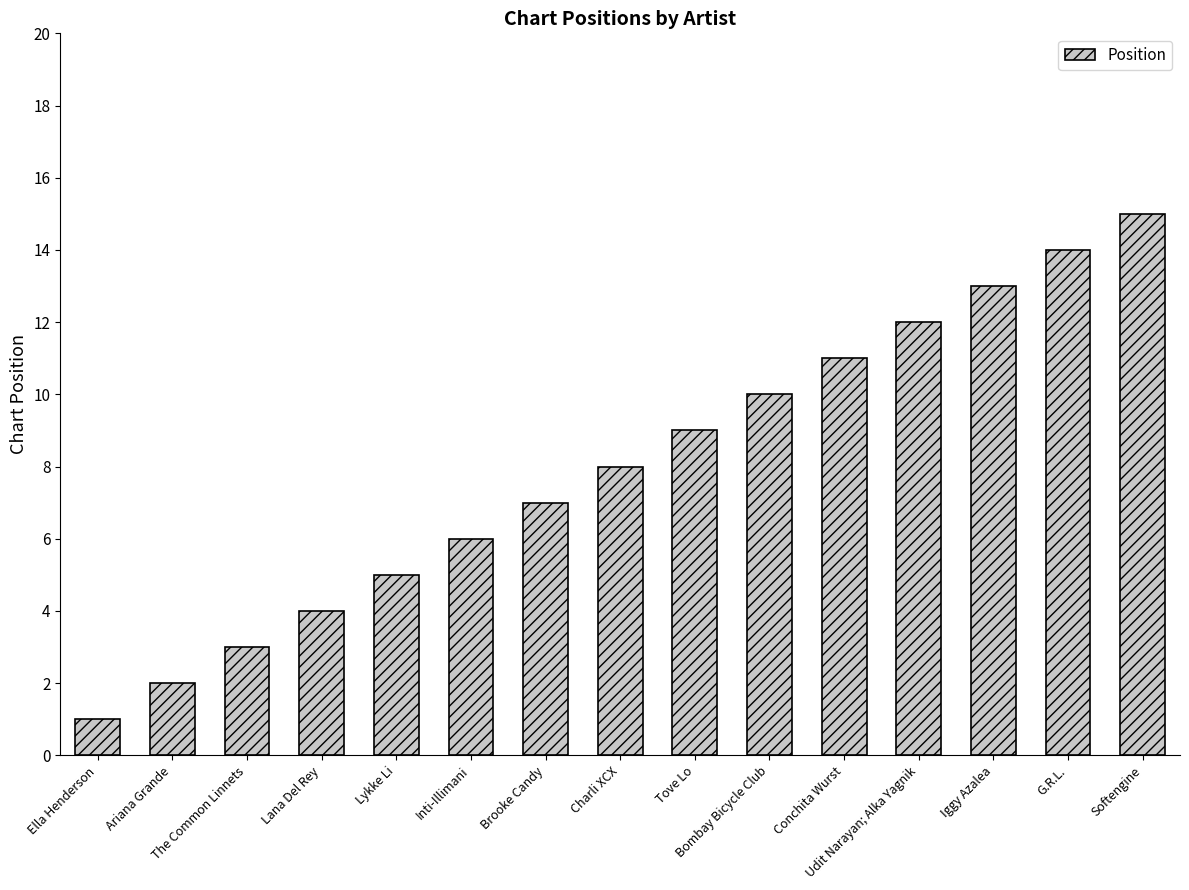

What is the difference between the maximum and minimum values?

14